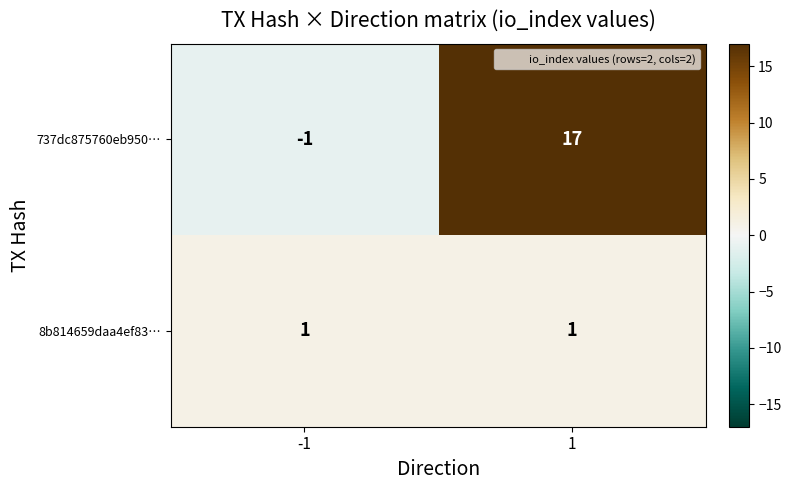

At how many categories does at least one series exceed 10?

1